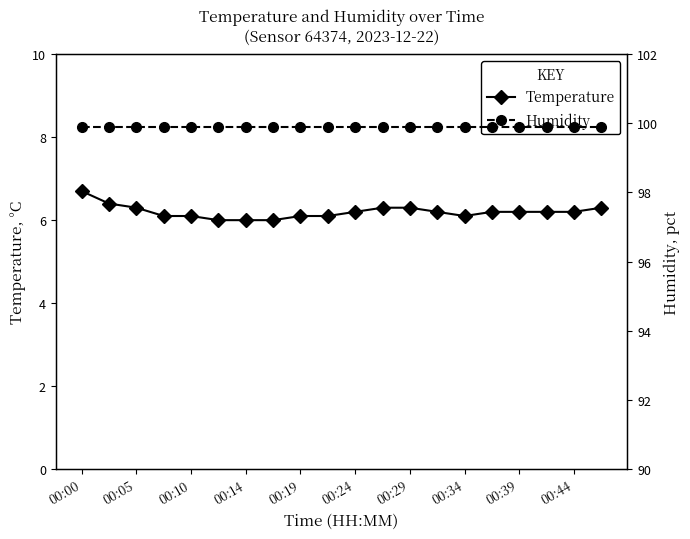

List the series in order of their peak value, highest first.

Humidity, Temperature